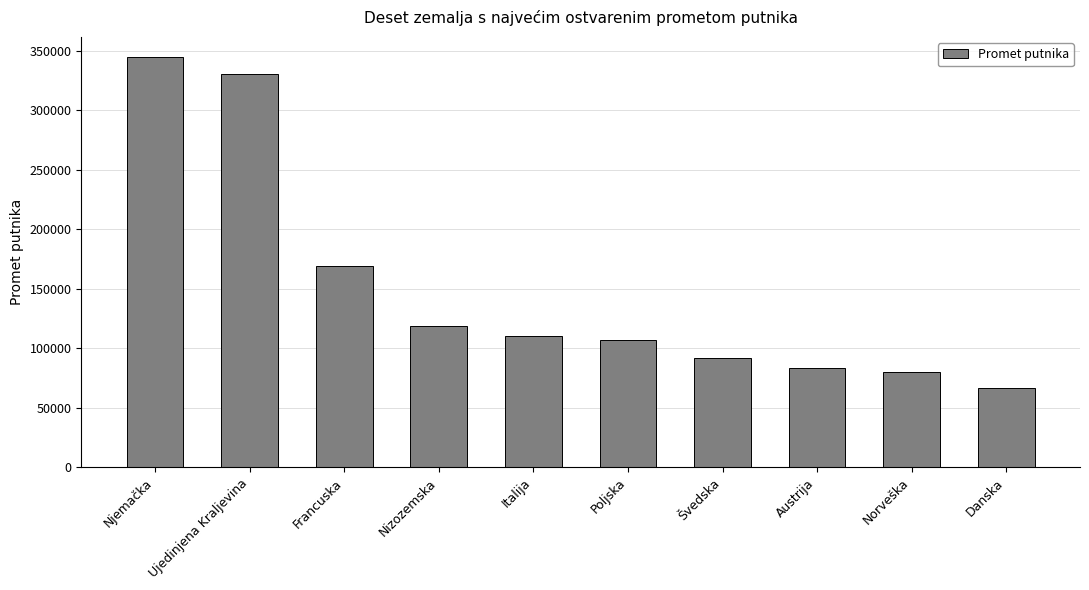

What is the sum of all values?

1503306